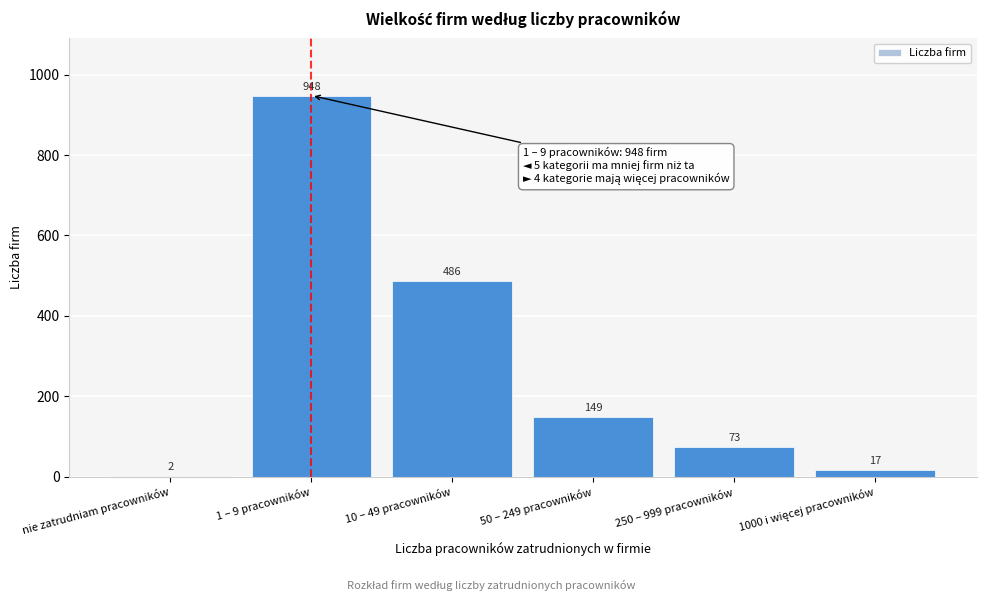

Read the value at 10 – 49 pracowników, to the nearest 10.

490